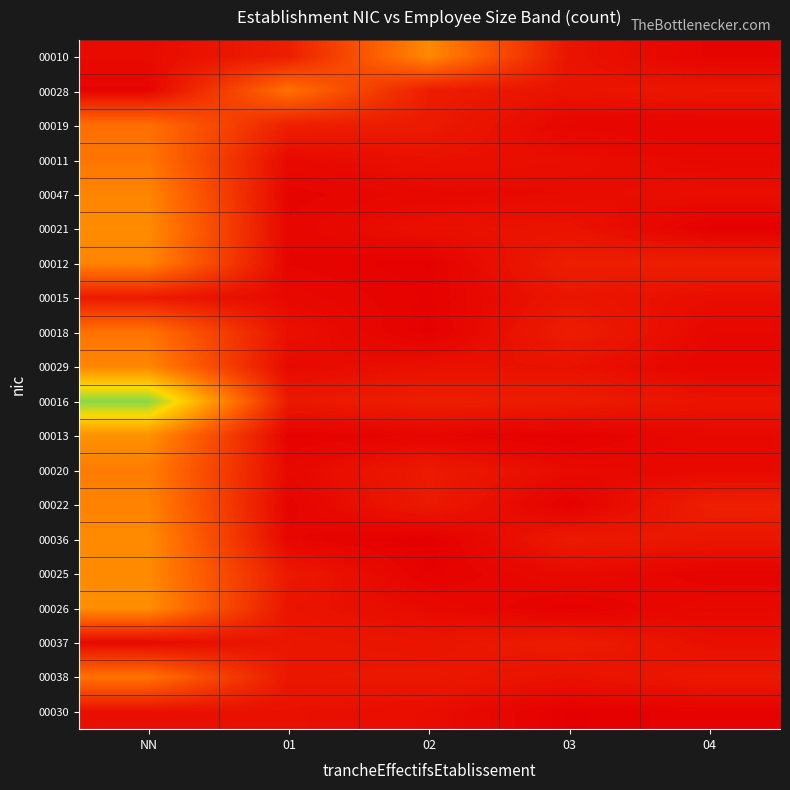

What is the total value across all series at 03?

3.0